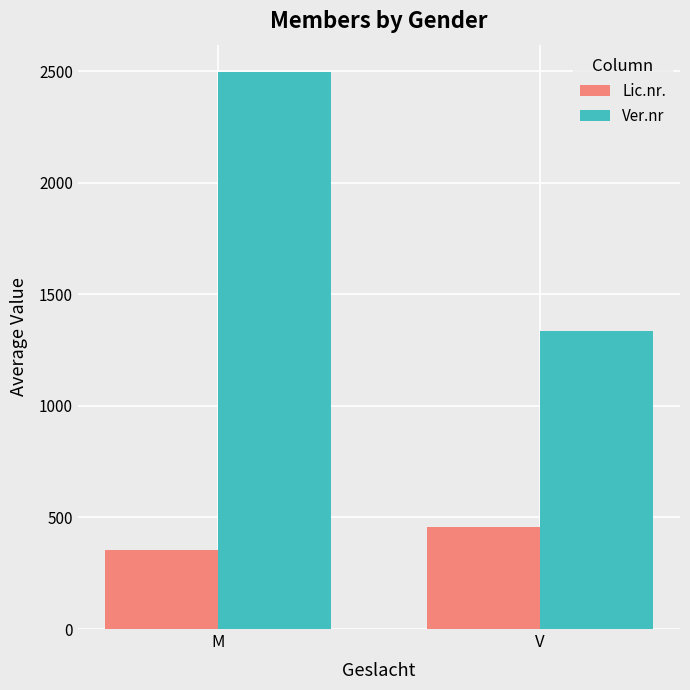

What is the greatest value displayed?

2494.6